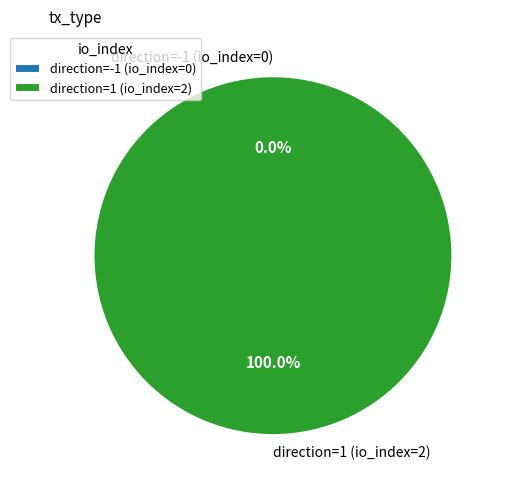

Is it true that direction=-1 (io_index=0) is 0% of the pie?

True